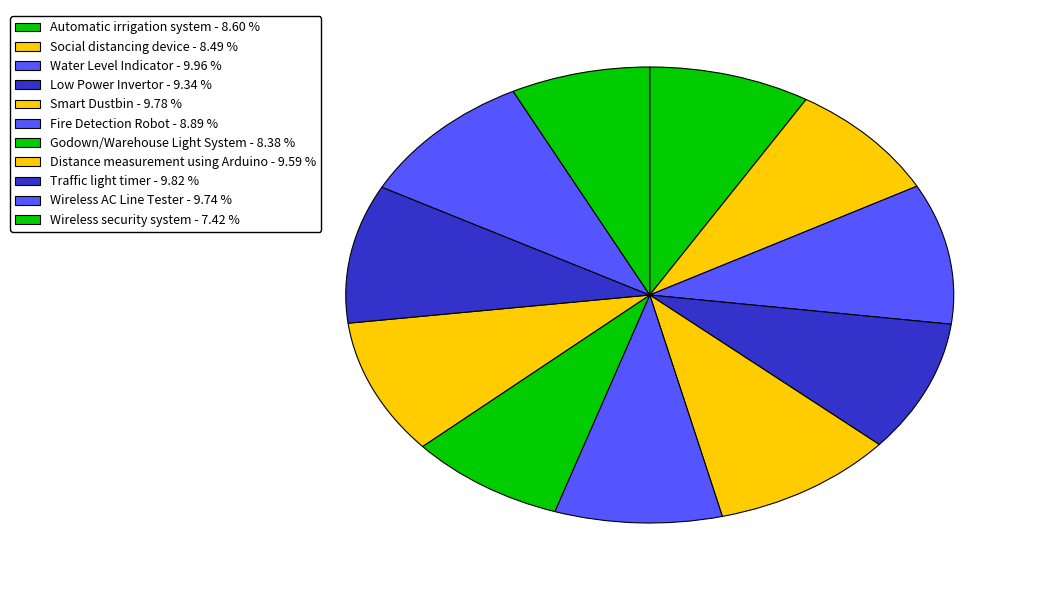

Is it true that Social distancing device is 8% of the pie?

True